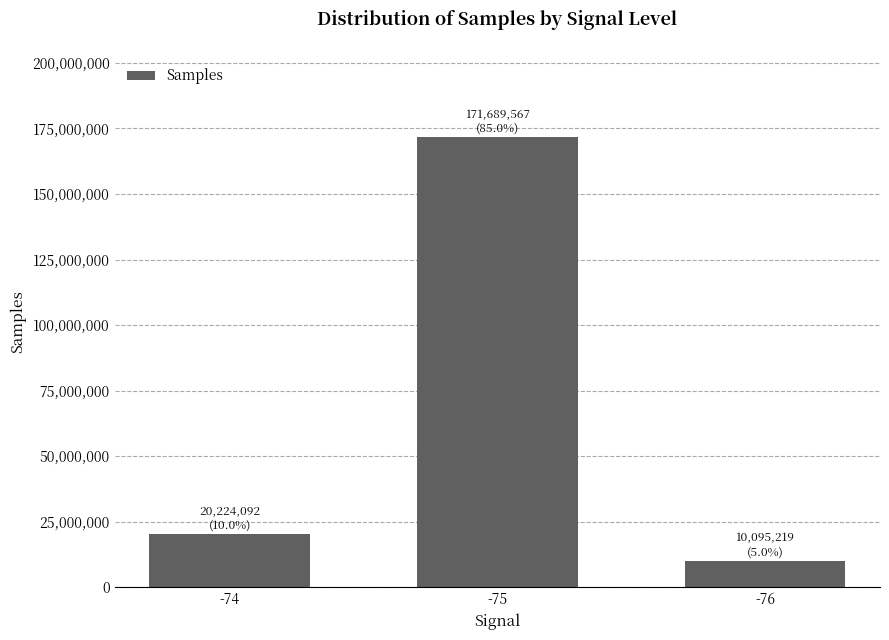

Where is the data nearest to the value 90892393?

-74